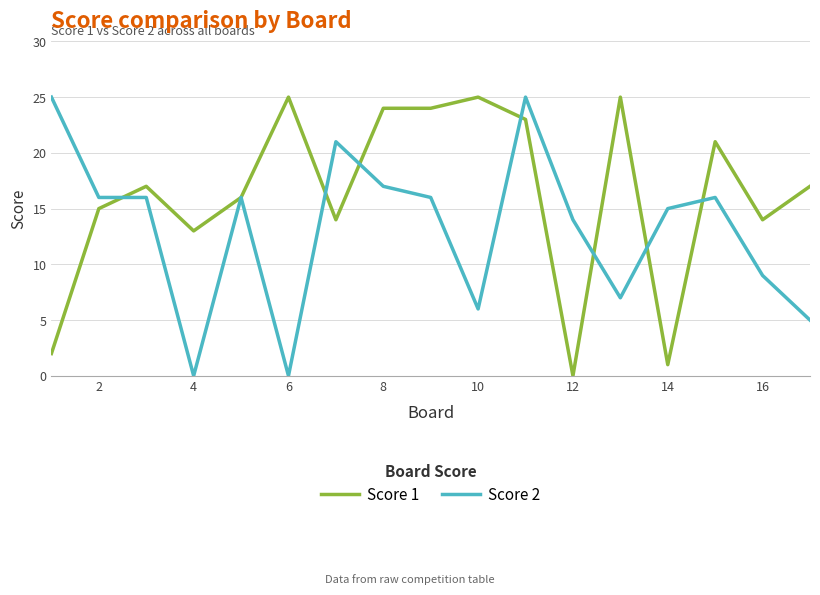

List the series in order of their overall mean, lowest first.

Score 2, Score 1